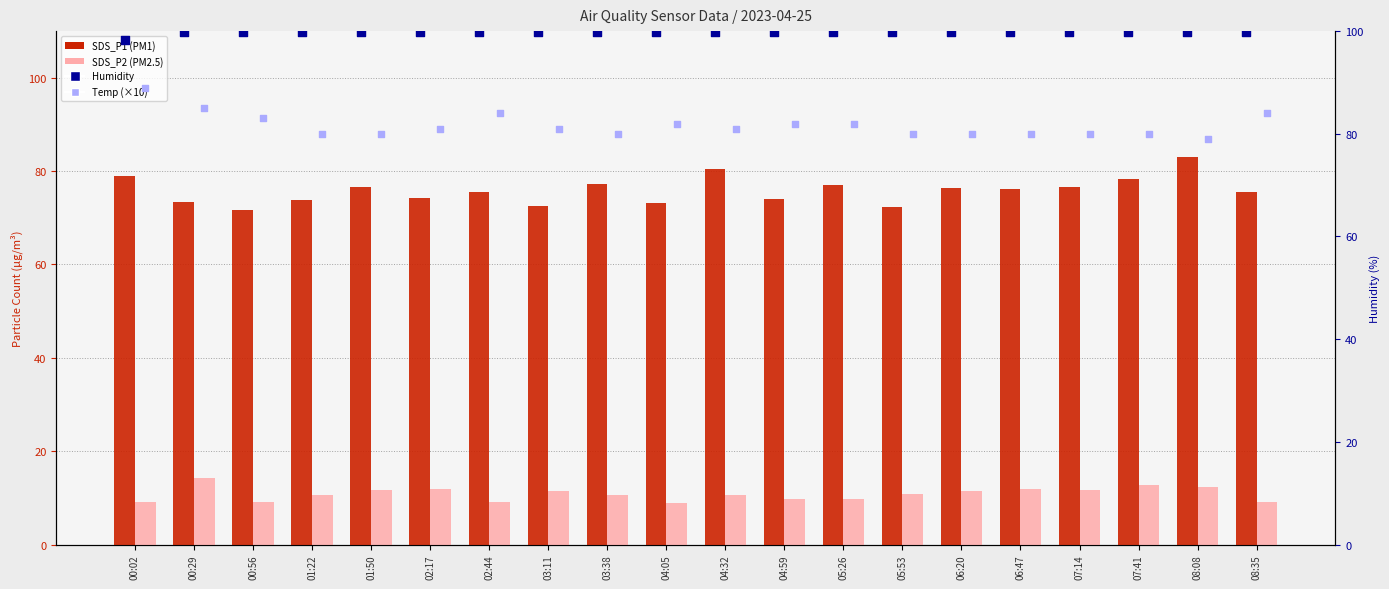

Which series has the widest spread of Y values?

SDS_P1